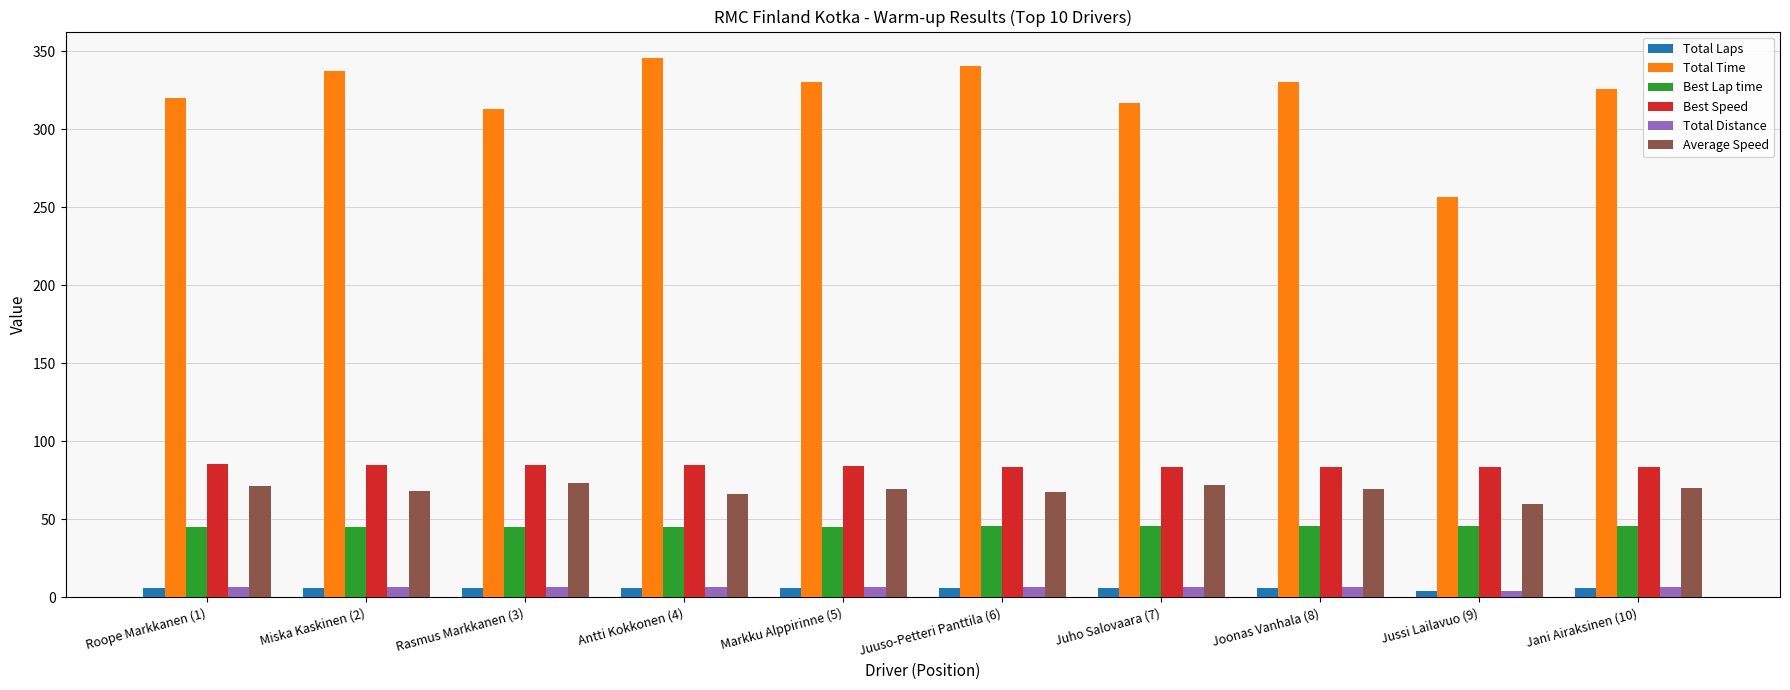

What position from the right is Roope Markkanen (1)?

10